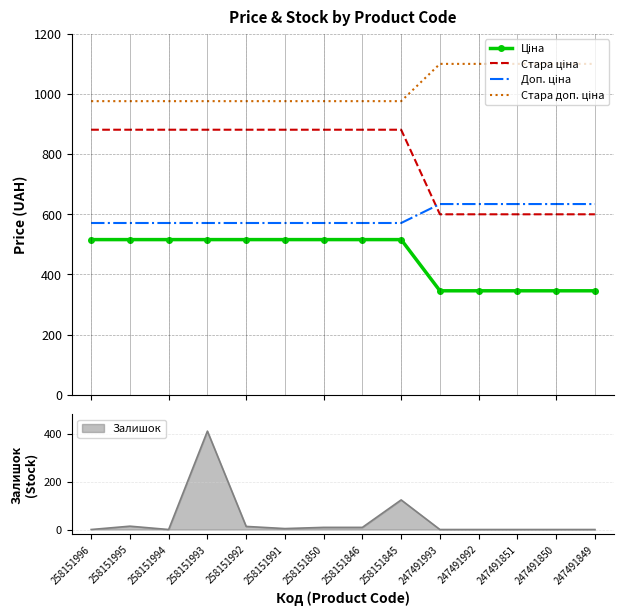

Reading left to right, extract all data points from this chart.

Ціна: 515.8	515.8	515.8	515.8	515.8	515.8	515.8	515.8	515.8	345.6	345.6	345.6	345.6	345.6
Стара ціна: 881.1	881.1	881.1	881.1	881.1	881.1	881.1	881.1	881.1	599.9	599.9	599.9	599.9	599.9
Доп. ціна: 571.0	571.0	571.0	571.0	571.0	571.0	571.0	571.0	571.0	634.0	634.0	634.0	634.0	634.0
Стара доп. ціна: 976.1	976.1	976.1	976.1	976.1	976.1	976.1	976.1	976.1	1100.0	1100.0	1100.0	1100.0	1100.0